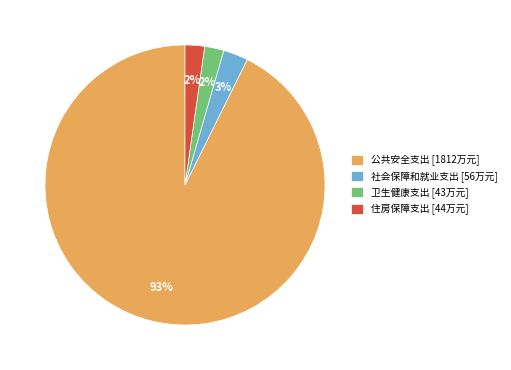

The 住房保障支出 slice represents 2% of the pie. True or false?

True